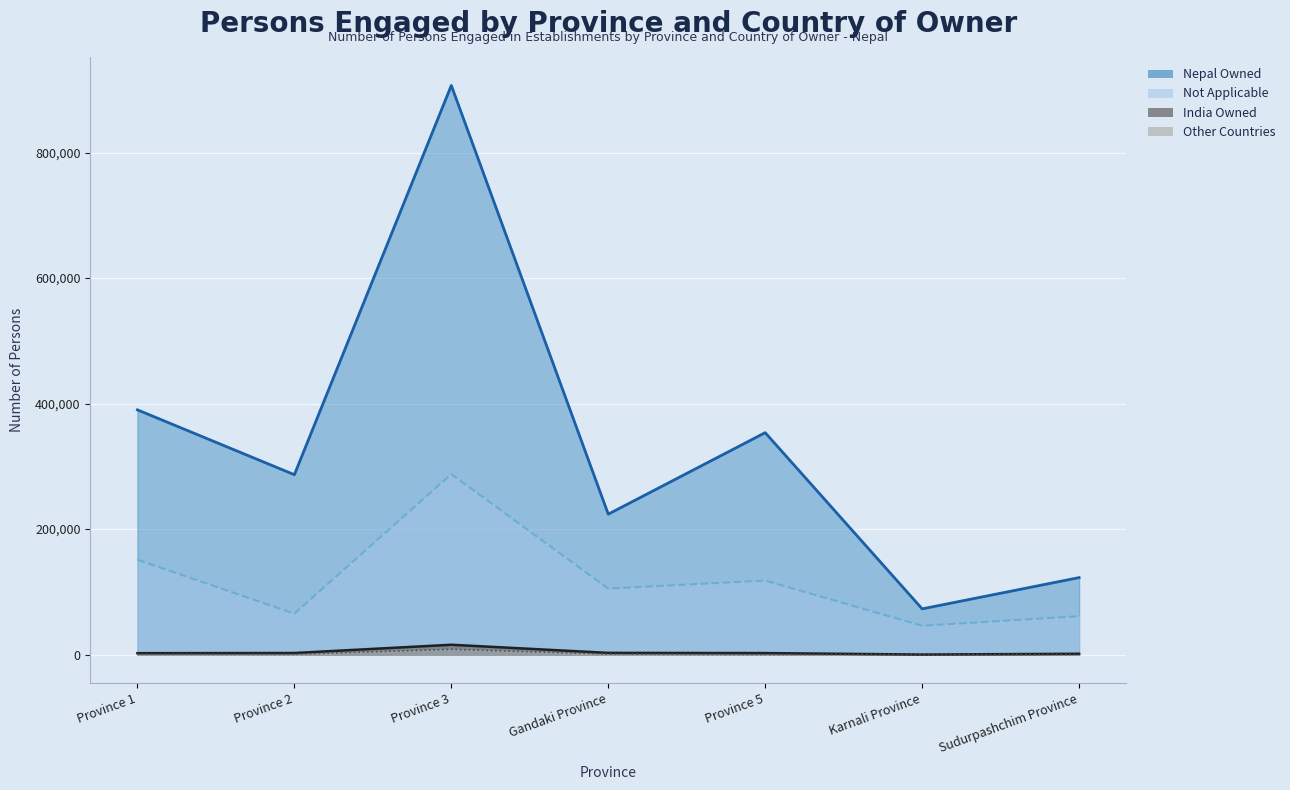

The value of India Owned at Gandaki Province is 2738. True or false?

True